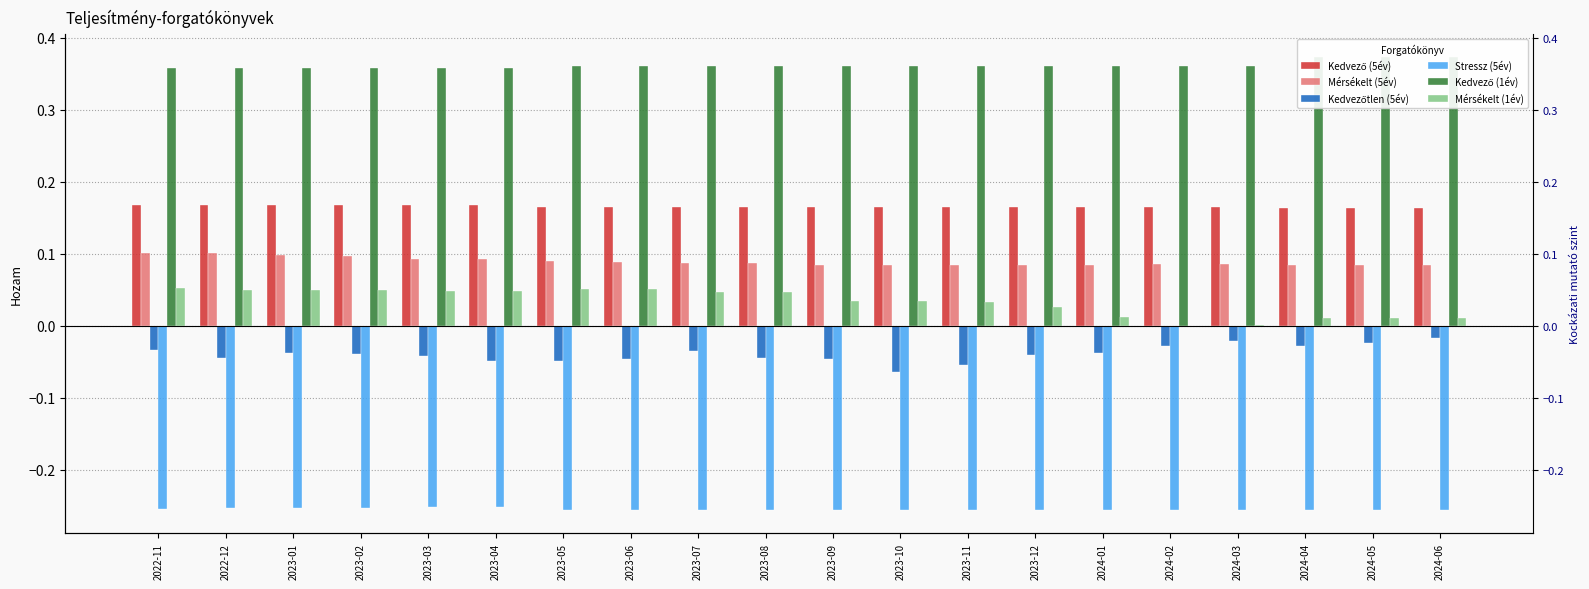

What is the minimum value shown in the chart?

-0.3